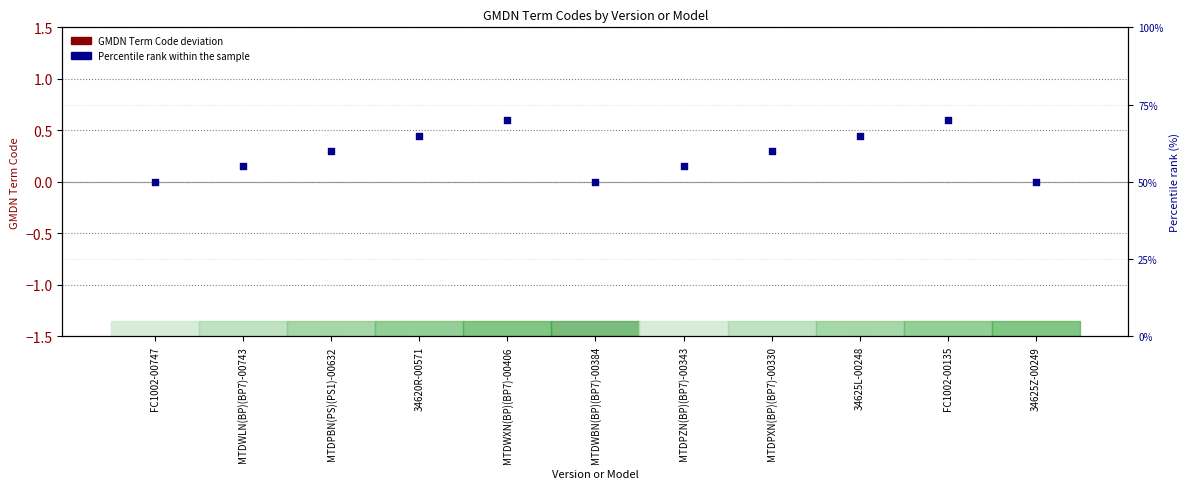

What are all the series names shown in the legend?

GMDN Term Code deviation, Percentile rank within the sample